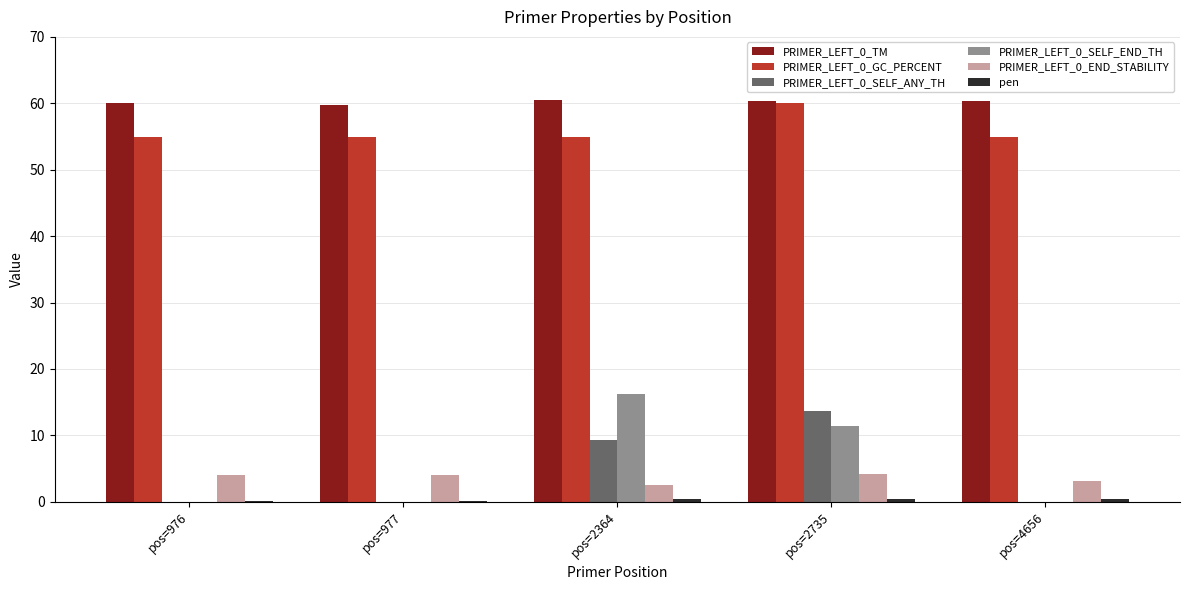

Between pos=2735 and pos=4656, which series saw the biggest shift?

PRIMER_LEFT_0_SELF_ANY_TH